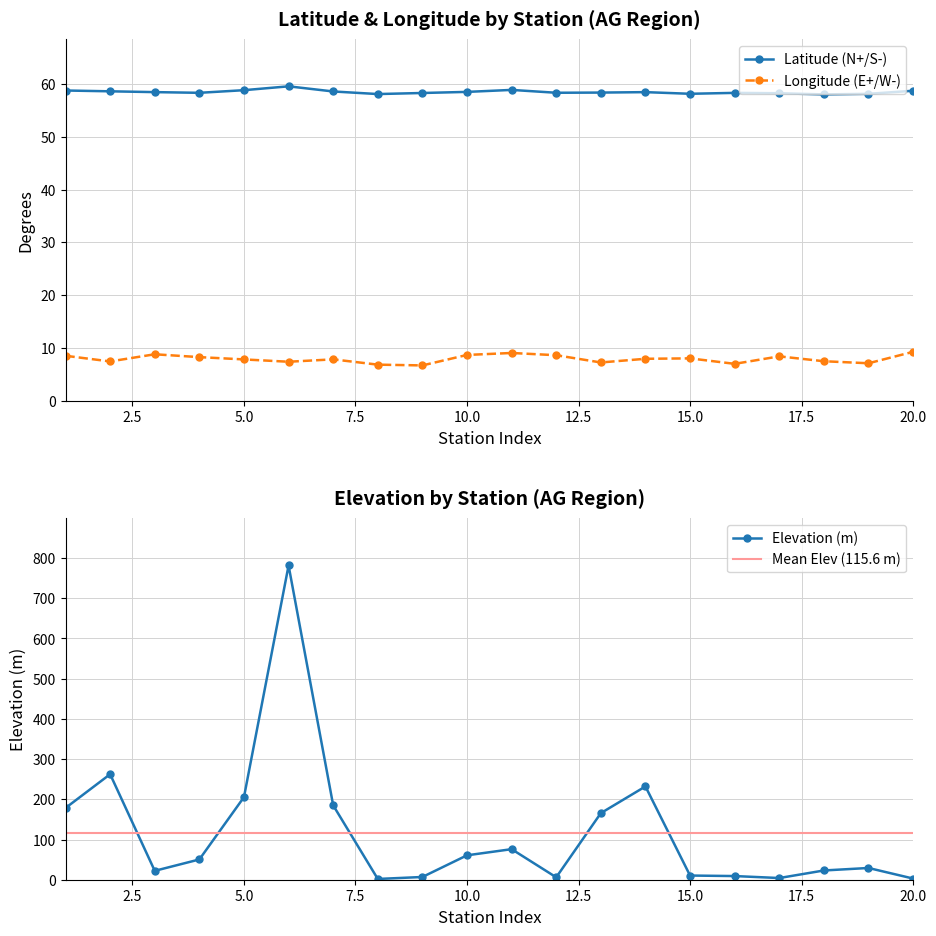

True or false: Latitude (N+/S-) and Longitude (E+/W-) cross at least once.

False